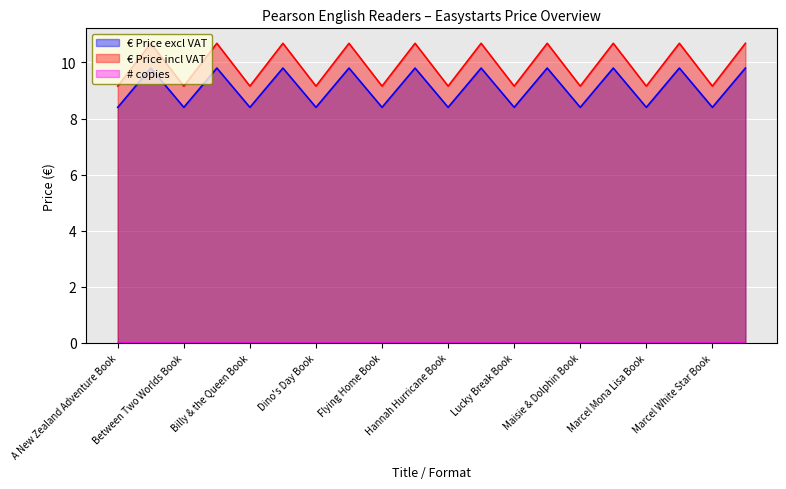

Is the value of € Price incl VAT at Hannah Hurricane Book greater than the value of € Price excl VAT at Flying Home Book?

Yes